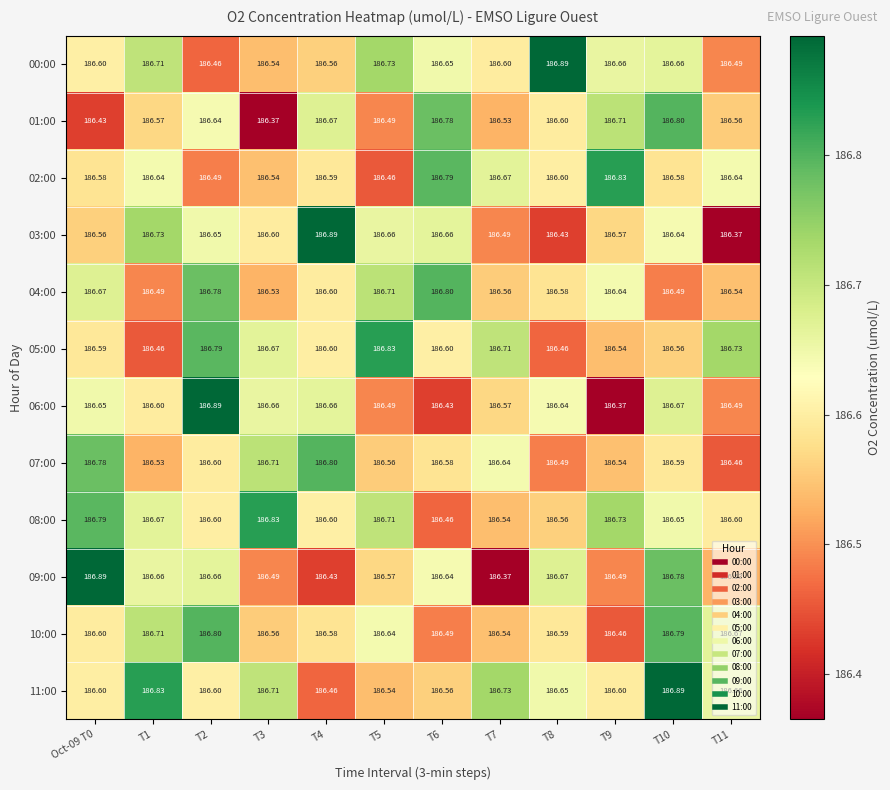

What is the minimum value shown in the chart?

186.4